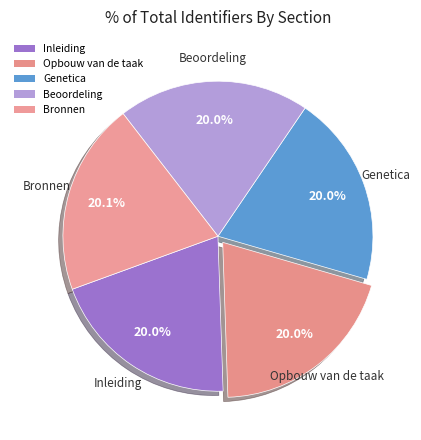

How many slices are in this pie chart?

5